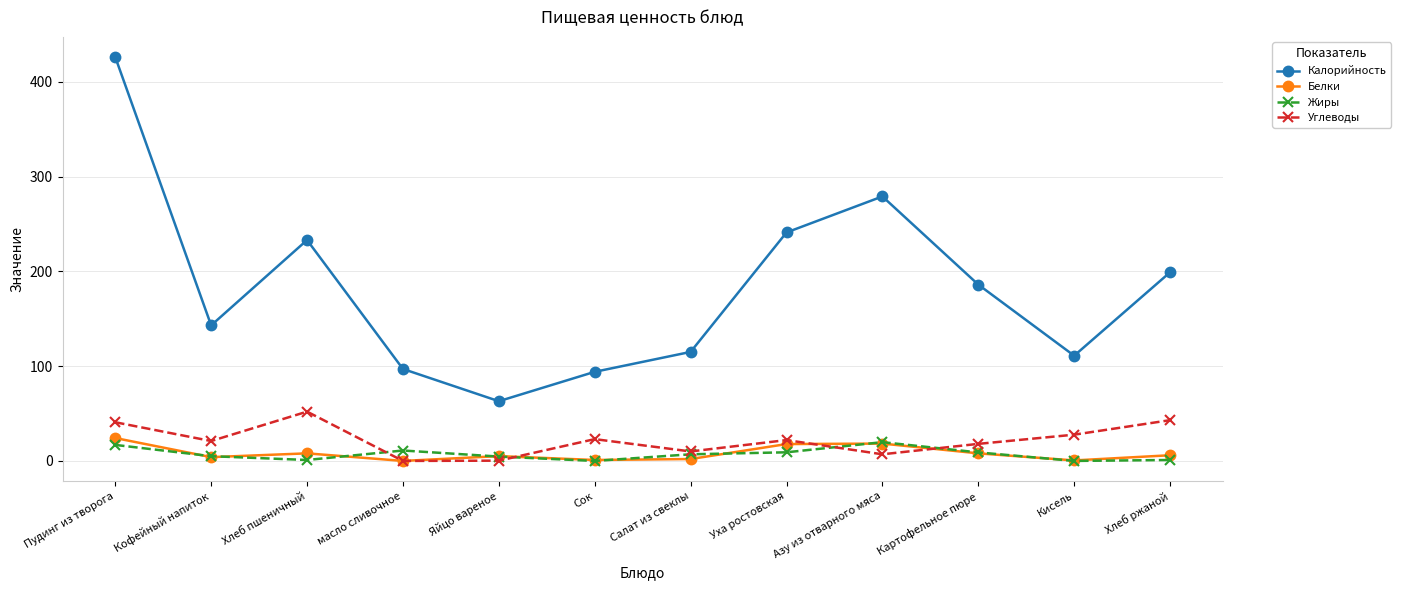

What is the label of the 12th point from the left?

Хлеб ржаной